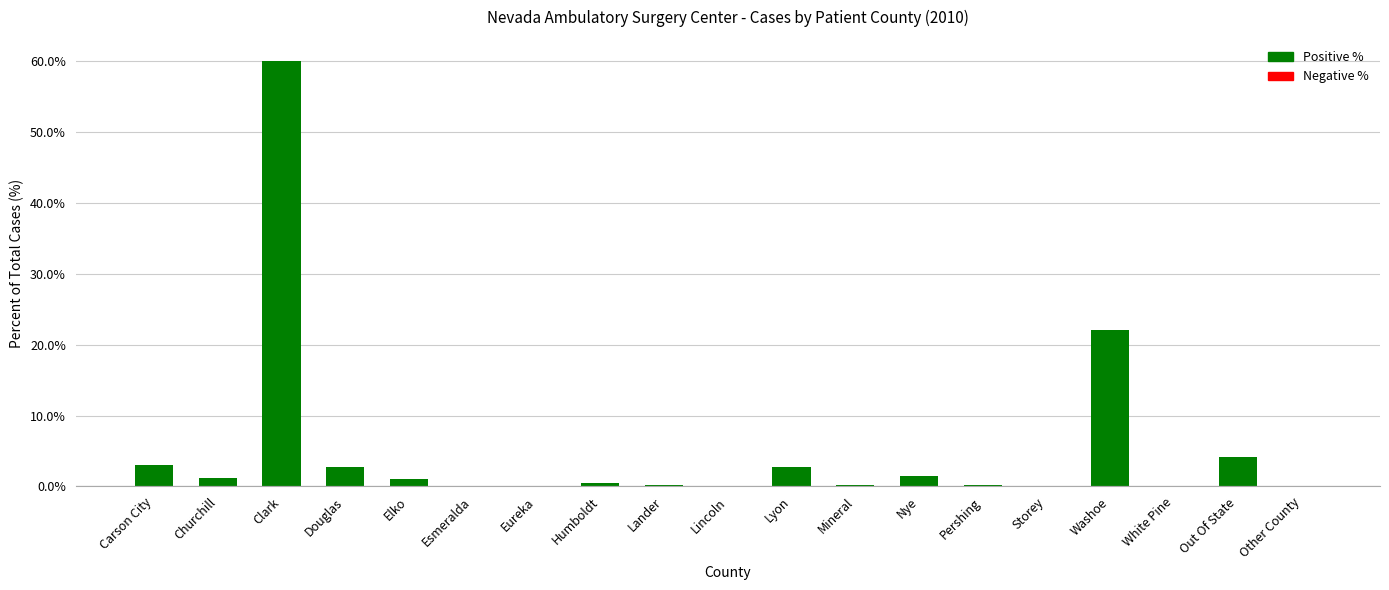

What is the greatest value displayed?

60.0